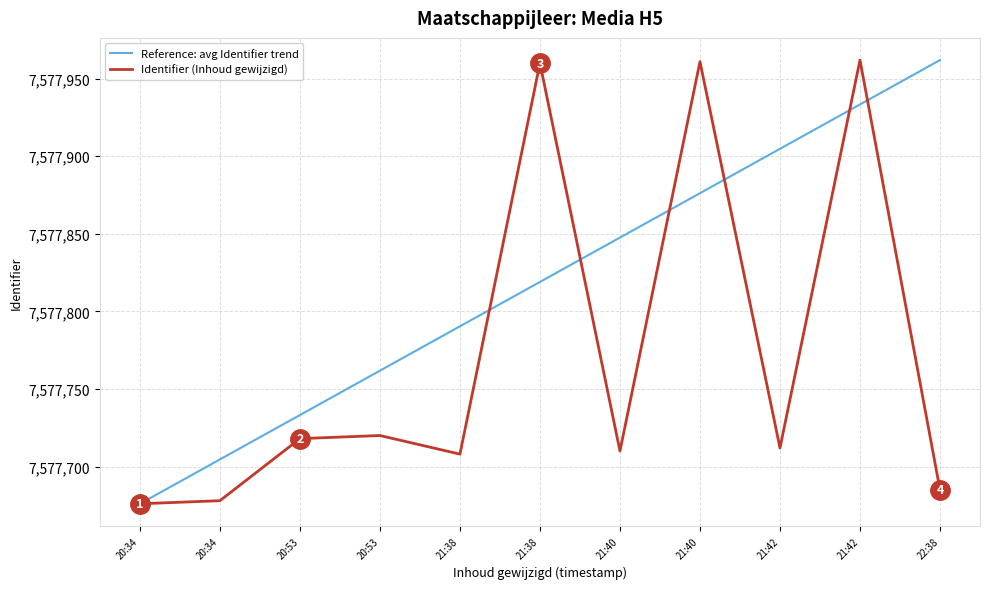

Between 21:38 and 21:42, which series saw the biggest shift?

Reference: avg Identifier trend